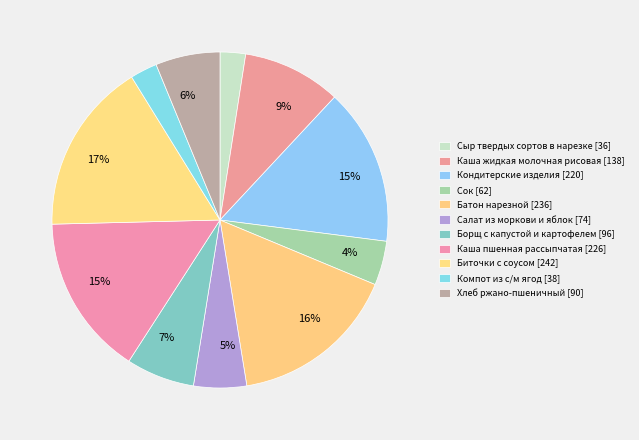

The Кондитерские изделия slice represents 15% of the pie. True or false?

True